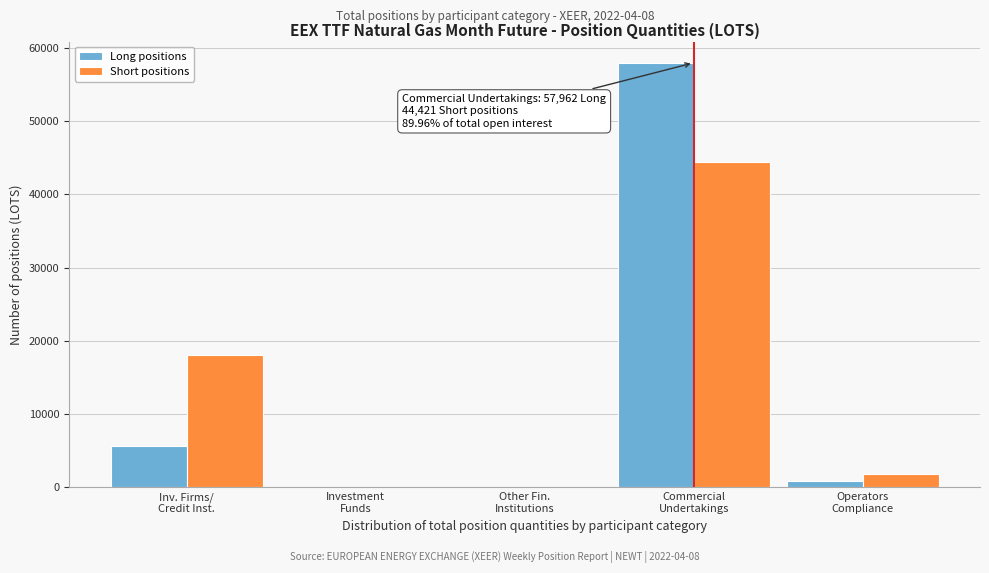

What is the maximum value for Short positions?

44421